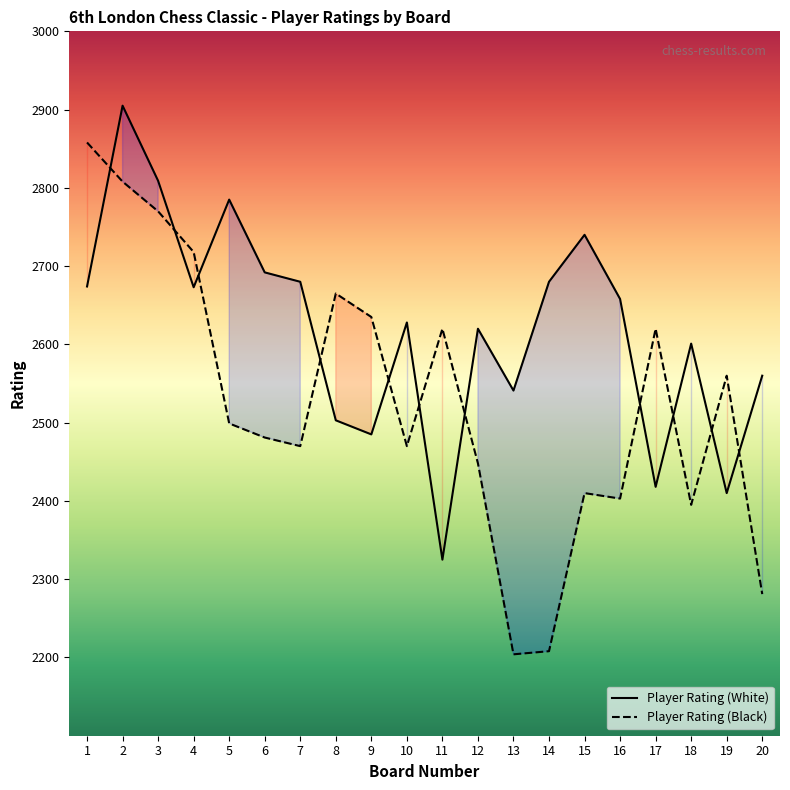

True or false: Player Rating (Black) and Player Rating (White) intersect in this chart.

True